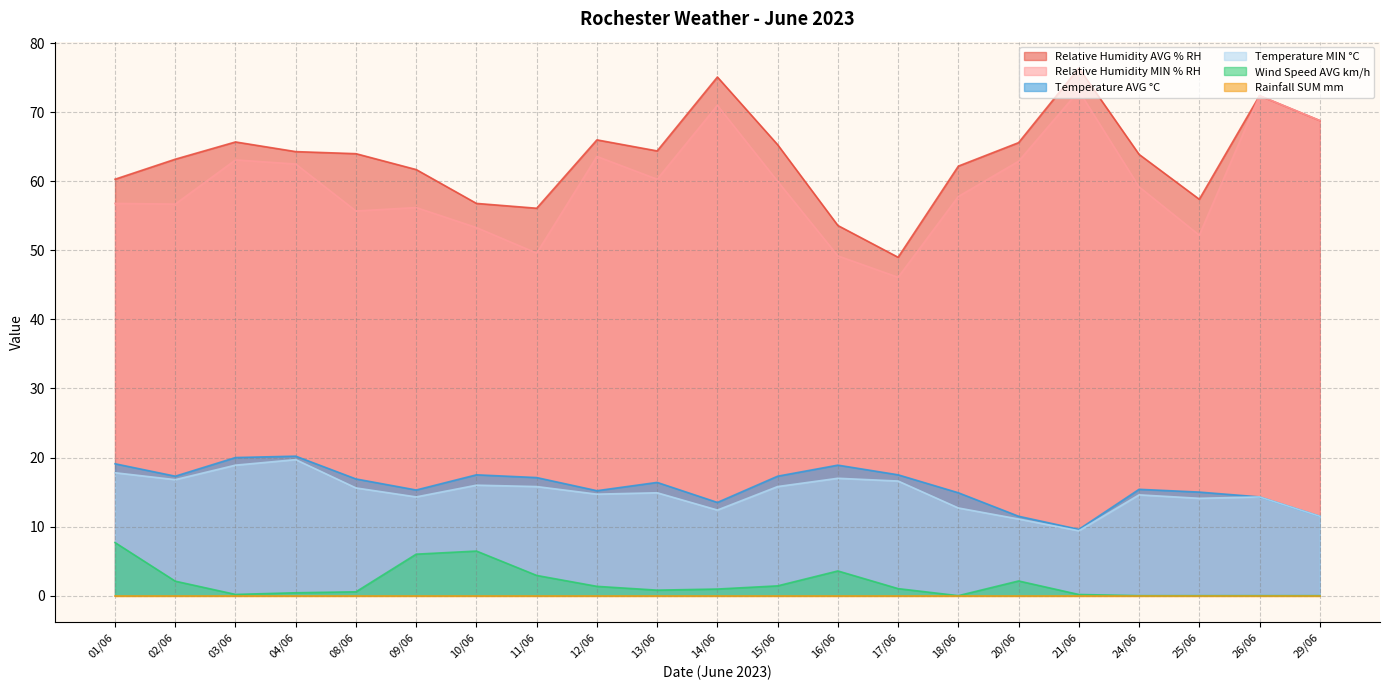

Does the chart have visible grid lines?

Yes